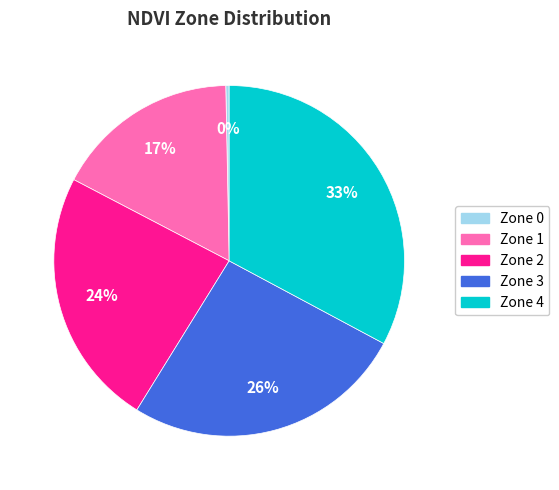

Count the number of slices in the pie.

5